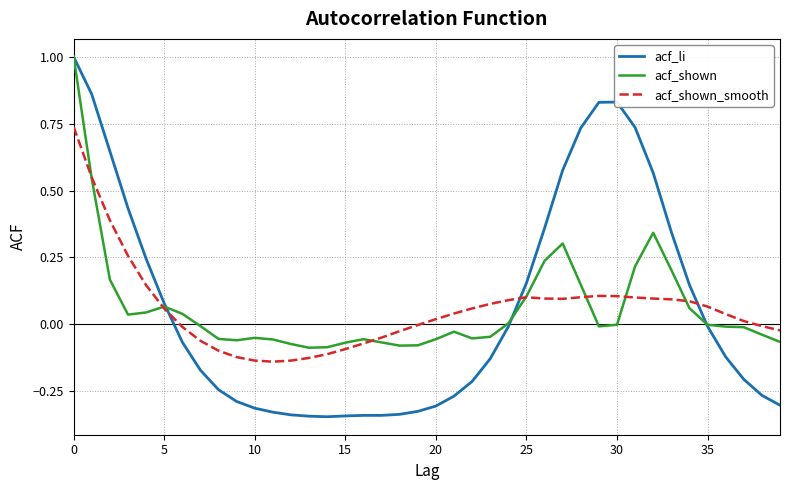

Which series has the widest spread of values?

acf_li